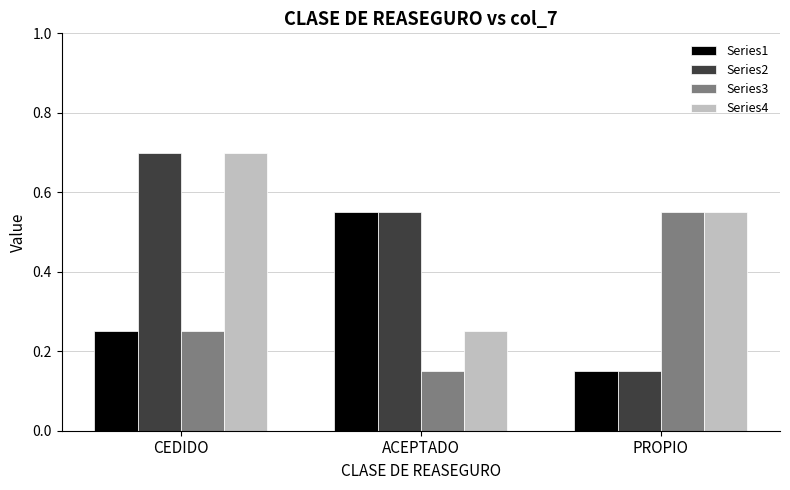

What is the sum of the Series1 values at ACEPTADO and PROPIO?

0.7